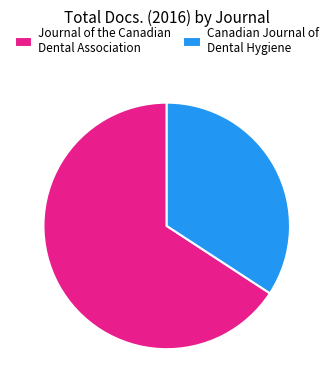

Does Canadian Journal of Dental Hygiene account for over 50% of the chart?

No